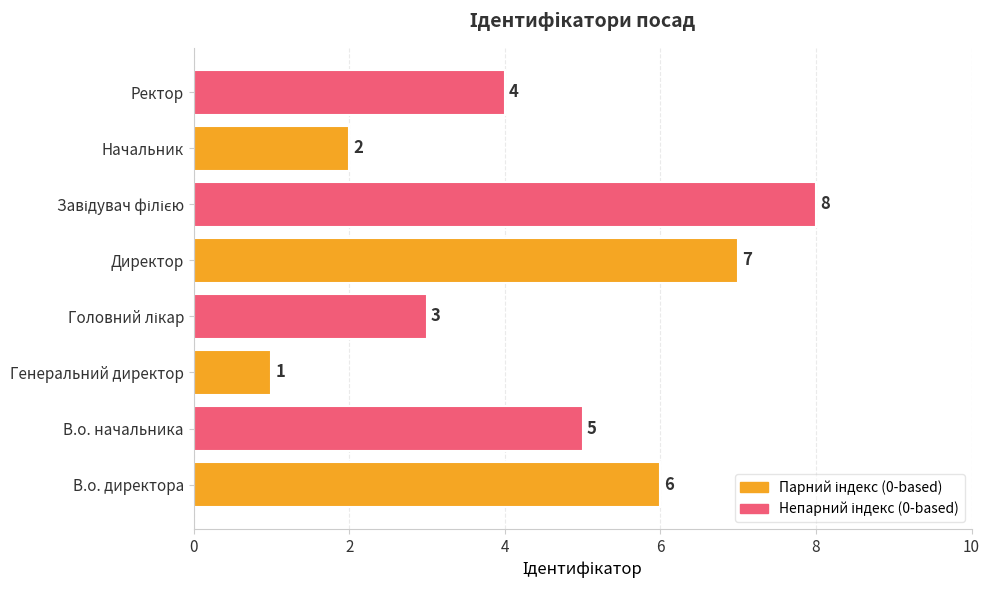

What is the sum of all values?

36